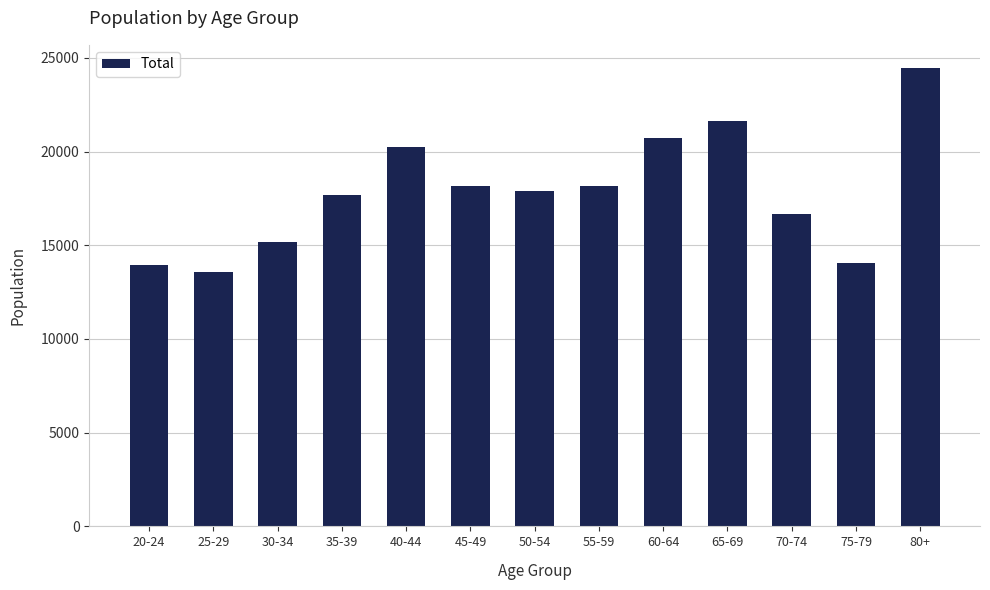

Which has a higher value, 80+ or 75-79?

80+